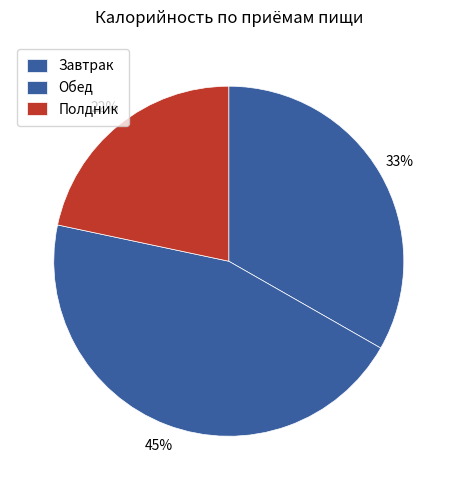

Rank the categories by value from highest to lowest.

Обед, Завтрак, Полдник